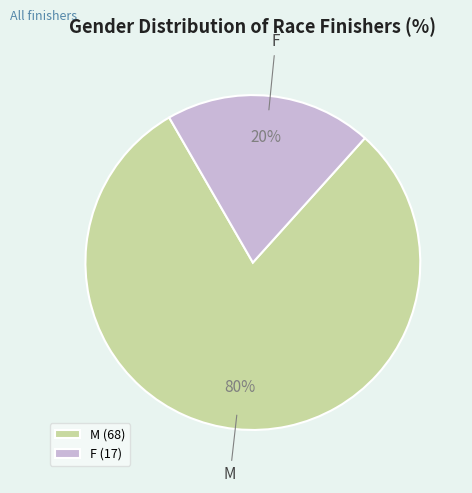

Approximately how many times larger is the value at M compared to F?

4.0